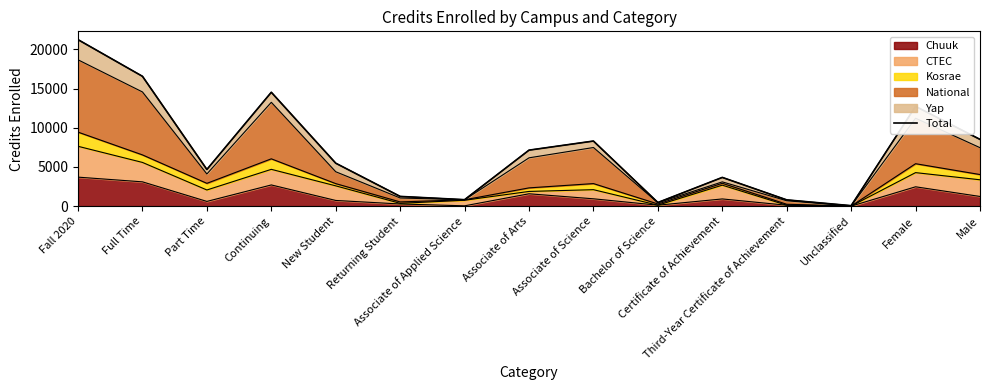

What is the maximum value shown in the chart?

21245.5